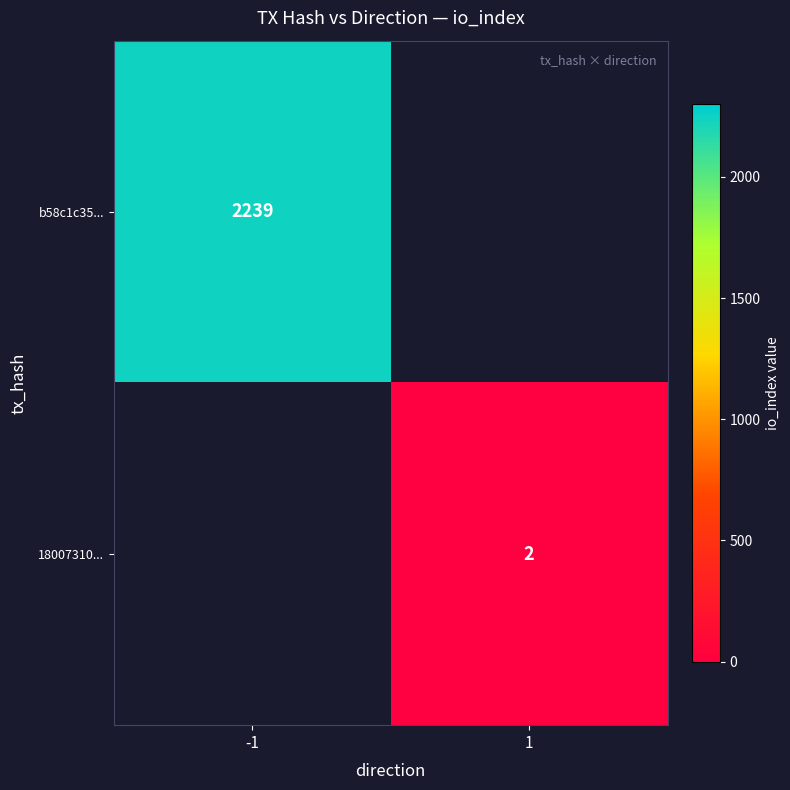

The 18007310... series shows 1 at 1. True or false?

False